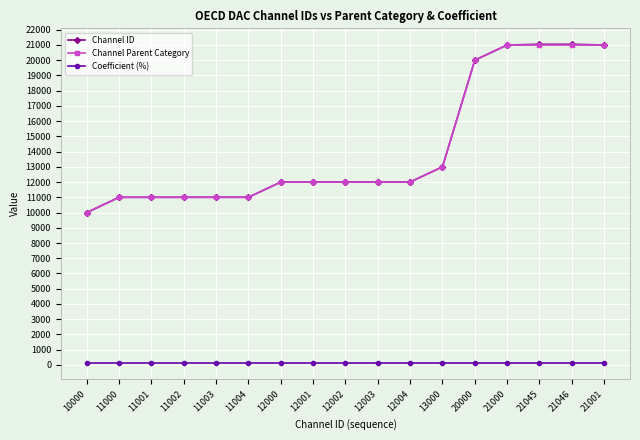

Count the number of data series in this chart.

3